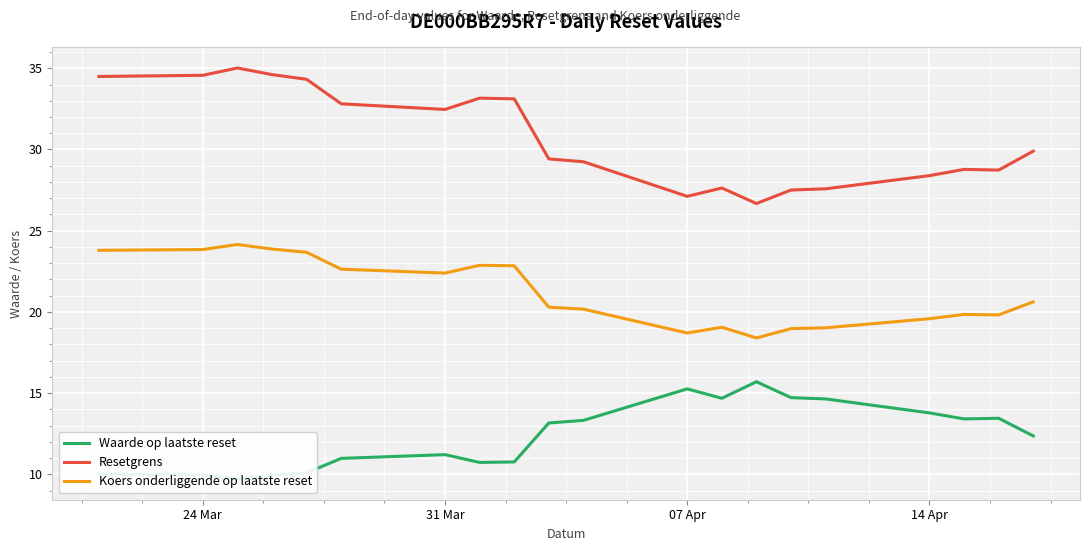

Which series has the widest spread of values?

Resetgrens